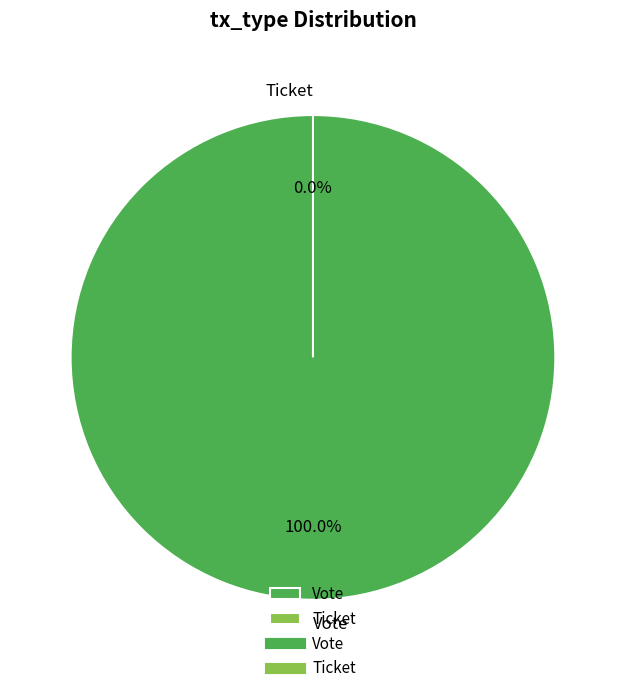

To the nearest percent, what is the difference between the Ticket and Vote slice percentages?

100%